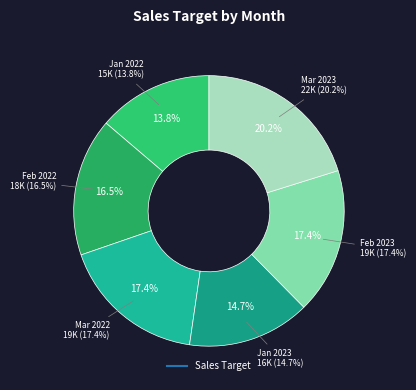

What is the change in value from Jan 2022 to Feb 2022?

+3000